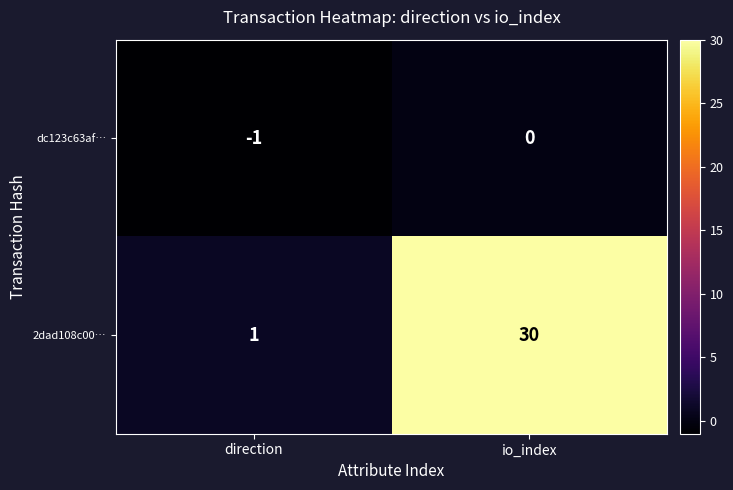

True or false: 2dad108c00… has a value of 0 at direction.

False